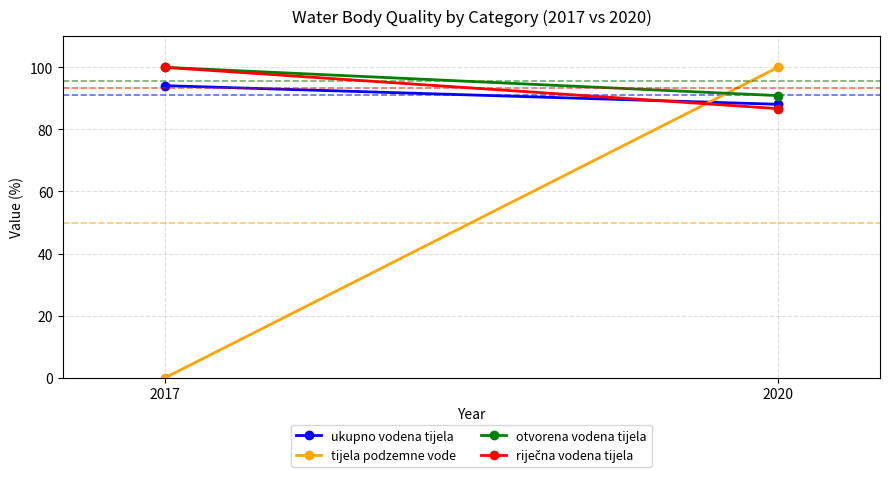

At which category is the sum across all series the highest?

2020